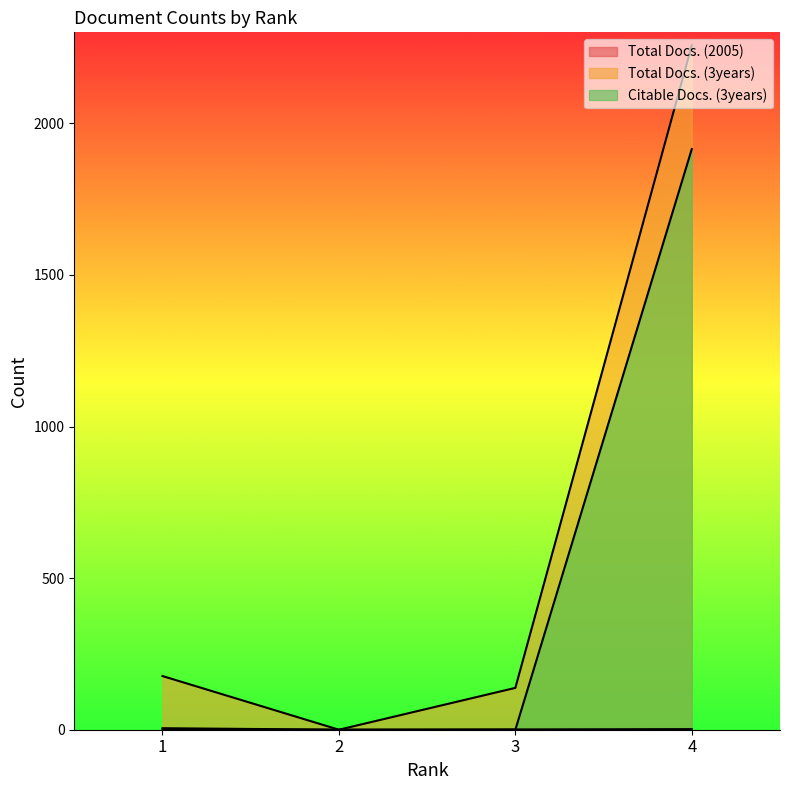

What is the spread (max minus min) of values at 4?

2255